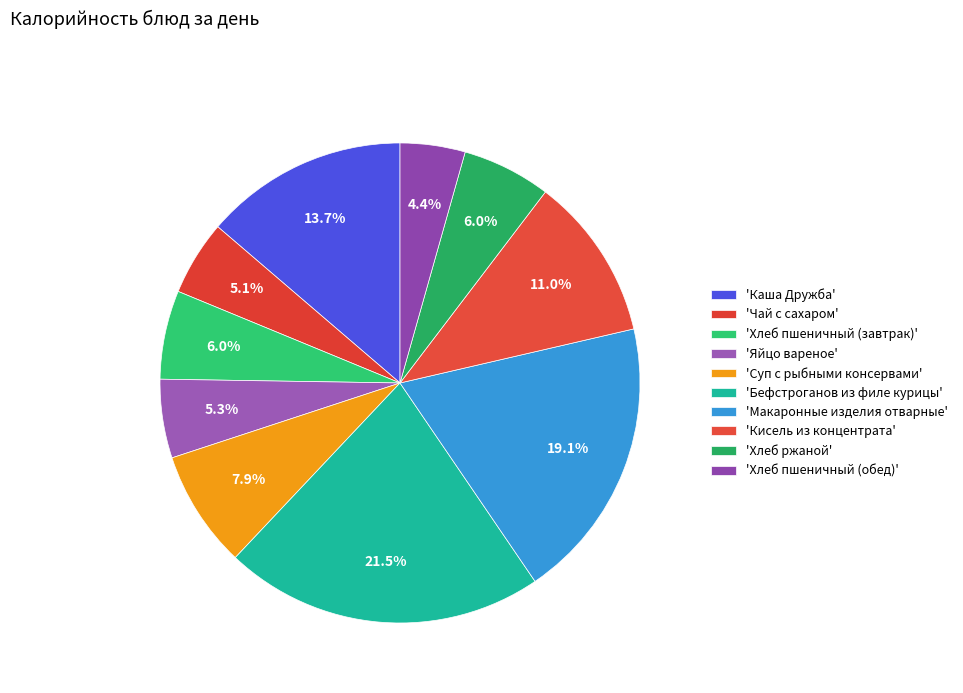

Does any single category account for the majority?

No